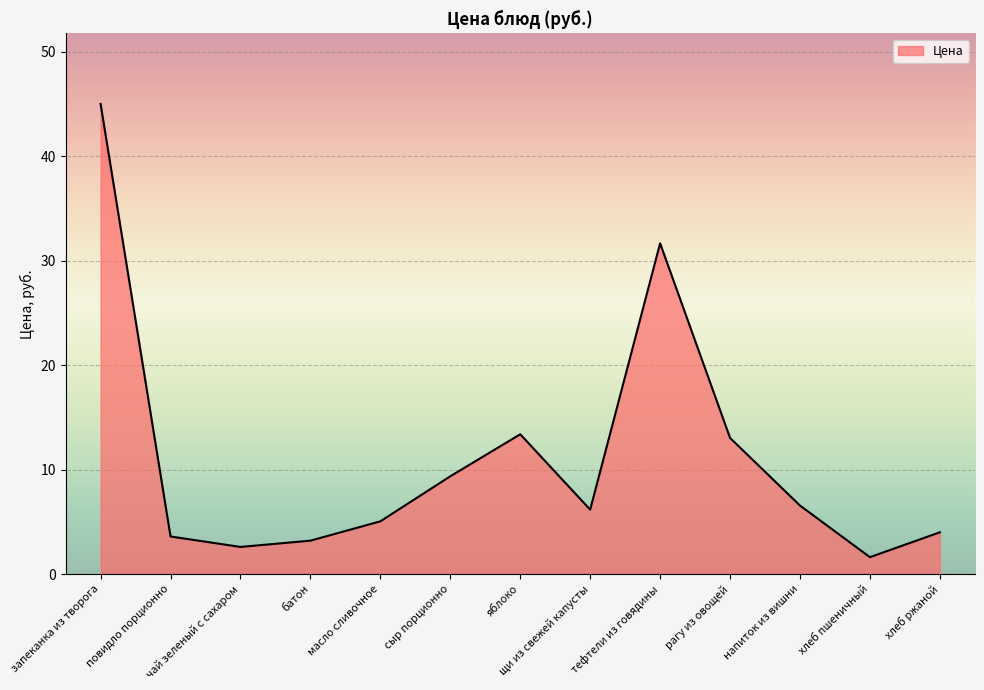

What position from the right is щи из свежей капусты?

6